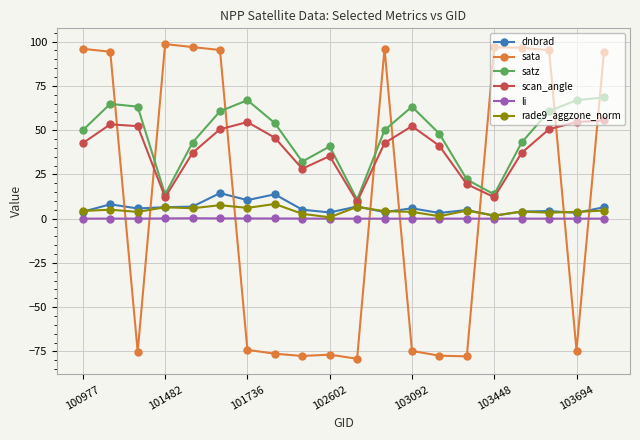

True or false: li and dnbrad intersect in this chart.

False